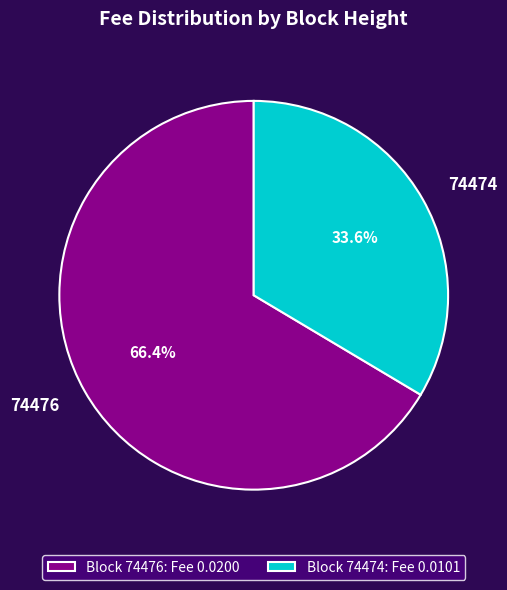

To the nearest percent, what is the difference between the 74474 and 74476 slice percentages?

33%